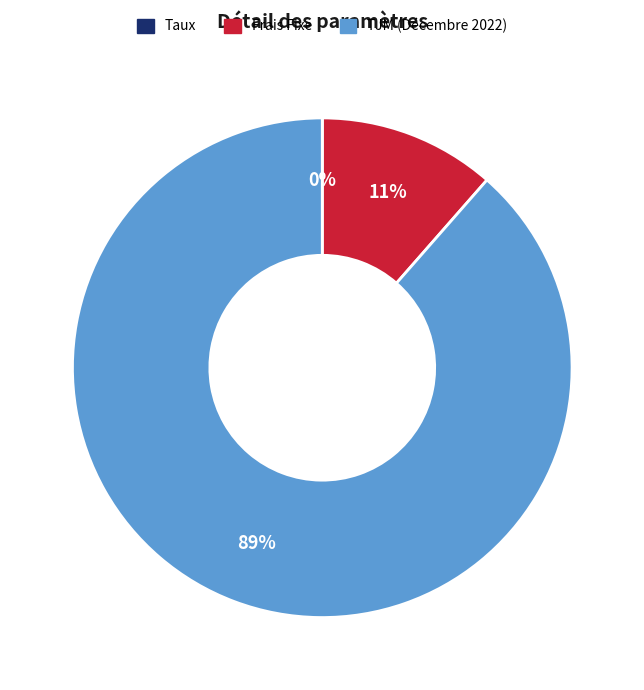

True or false: TJM (Décembre 2022) accounts for 89% of the total.

True